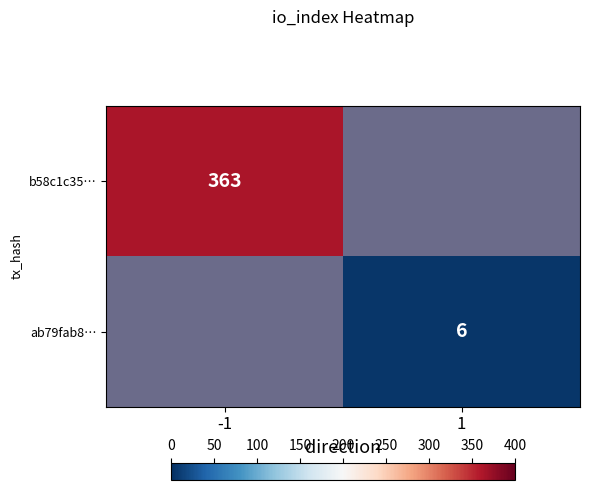

What is the maximum value shown in the chart?

363.0